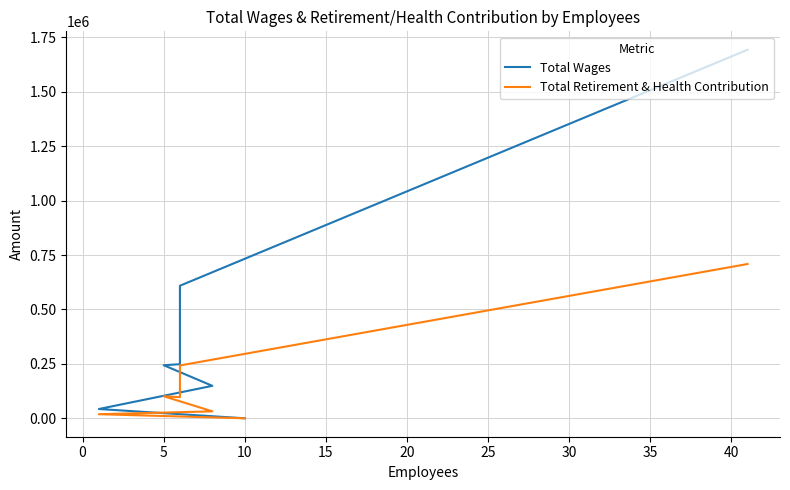

List the series in order of their overall mean, lowest first.

Total Retirement & Health Contribution, Total Wages